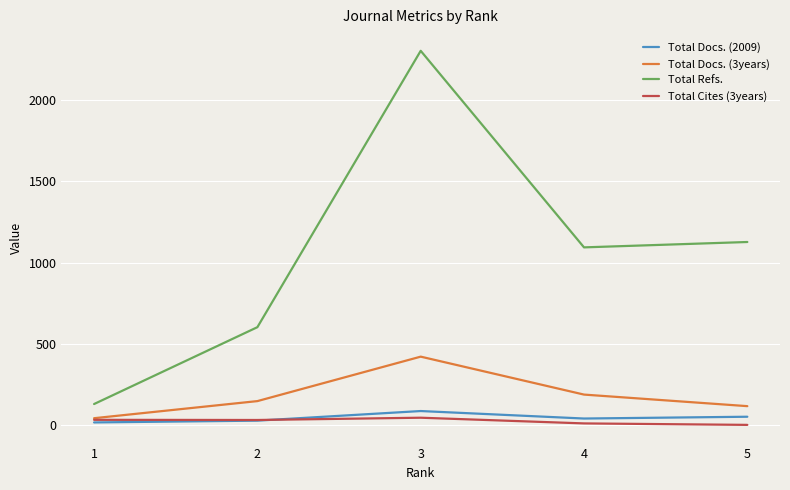

What is the maximum value shown in the chart?

2300